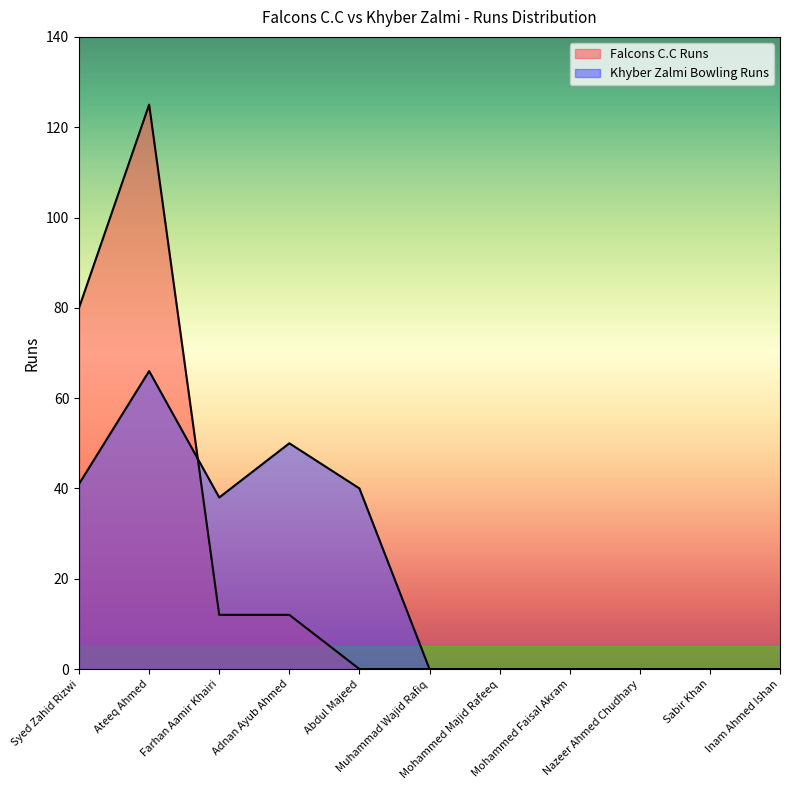

Does the chart have visible grid lines?

No